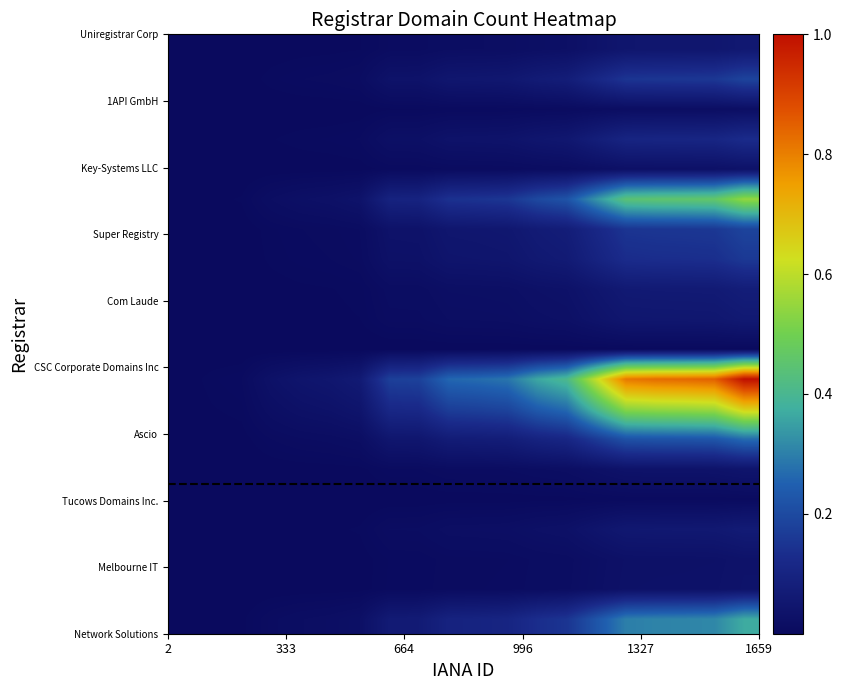

At how many categories does at least one series exceed 0?

20